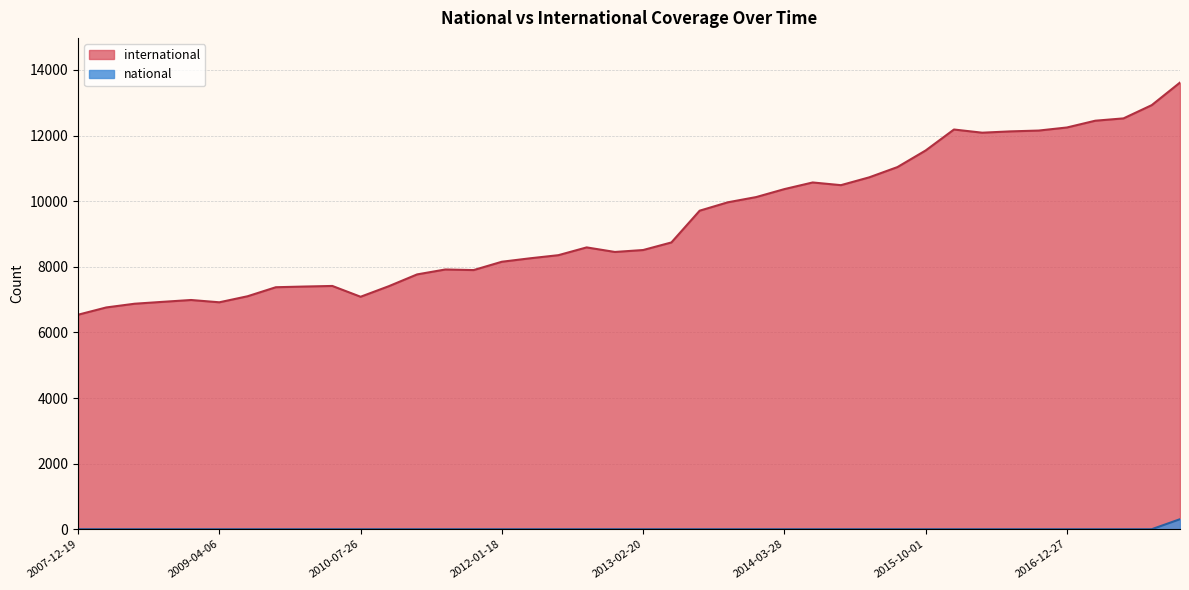

True or false: international and national intersect in this chart.

False